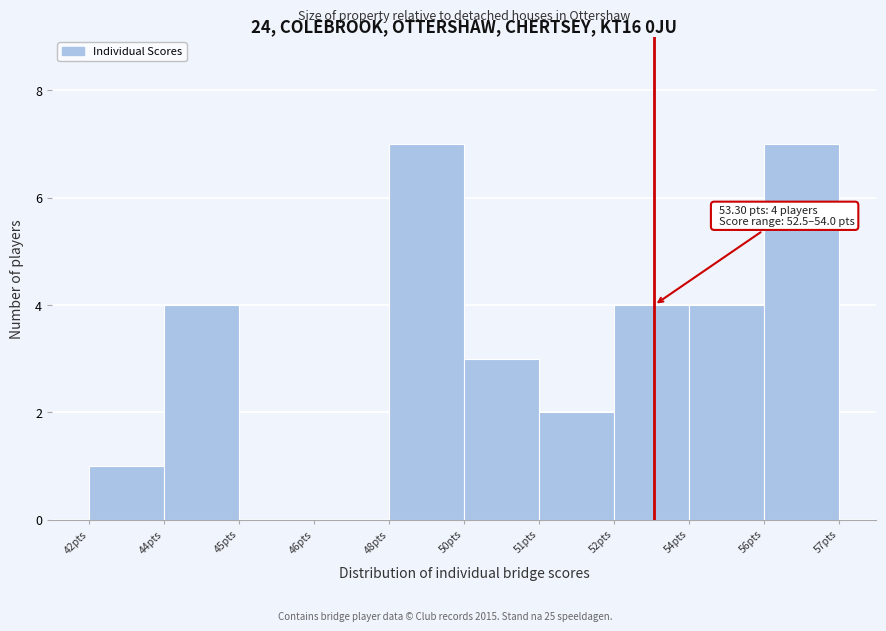

Reading left to right, extract all data points from this chart.

42pts=1	44pts=4	45pts=0	46pts=0	48pts=7	50pts=3	51pts=2	52pts=4	54pts=4	56pts=7